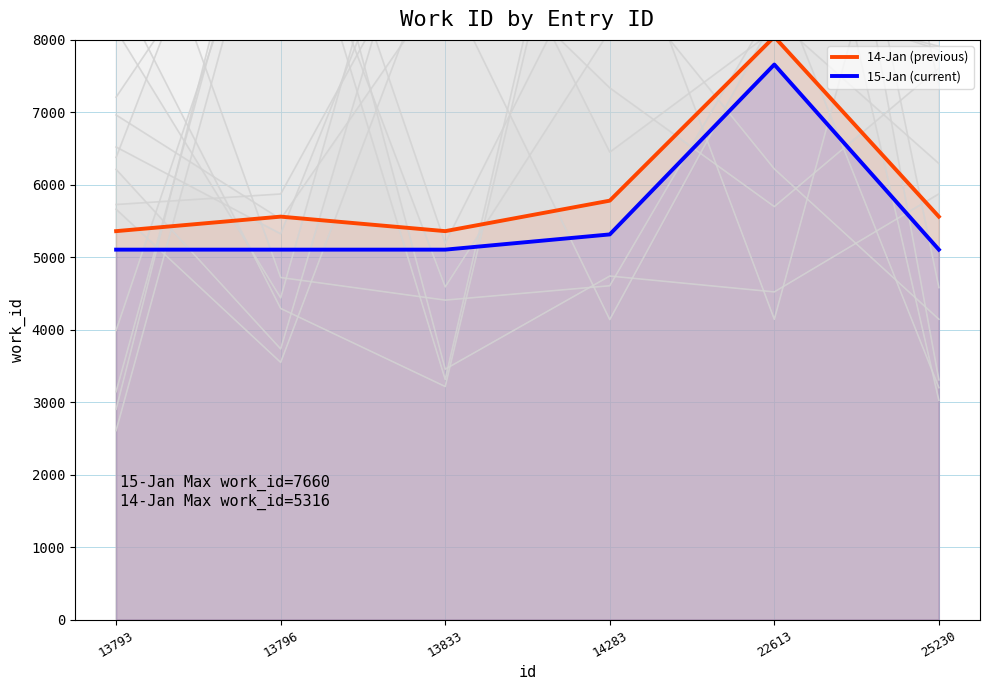

Which series has the largest total across all categories?

14-Jan (previous)